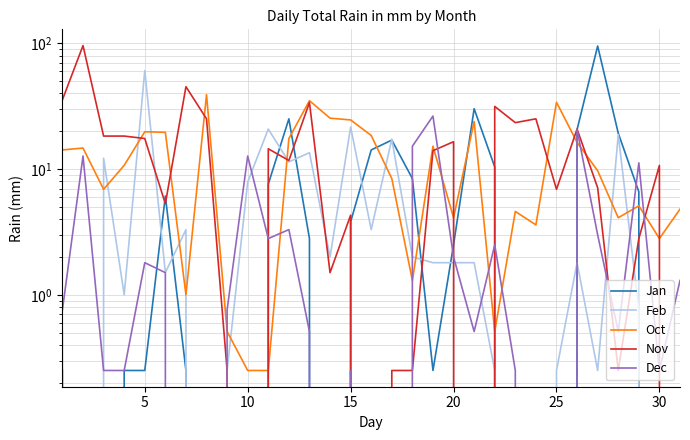

Is the value of Nov at 27 greater than the value of Jan at 28?

No